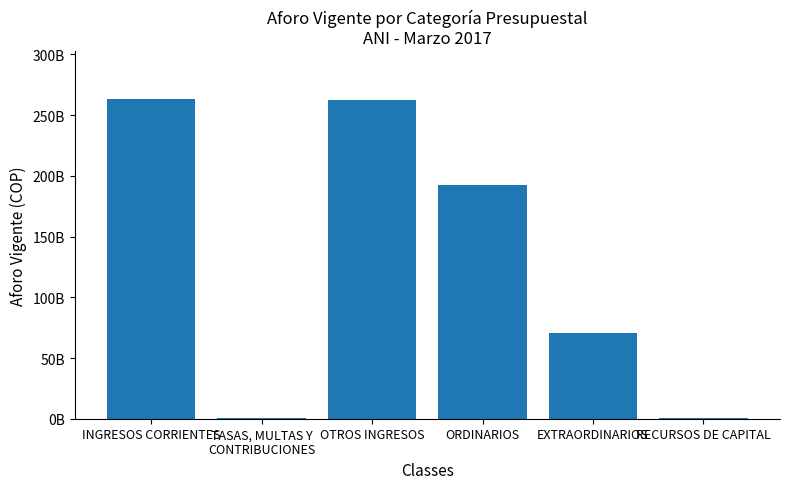

Between EXTRAORDINARIOS and OTROS INGRESOS, which is larger?

OTROS INGRESOS